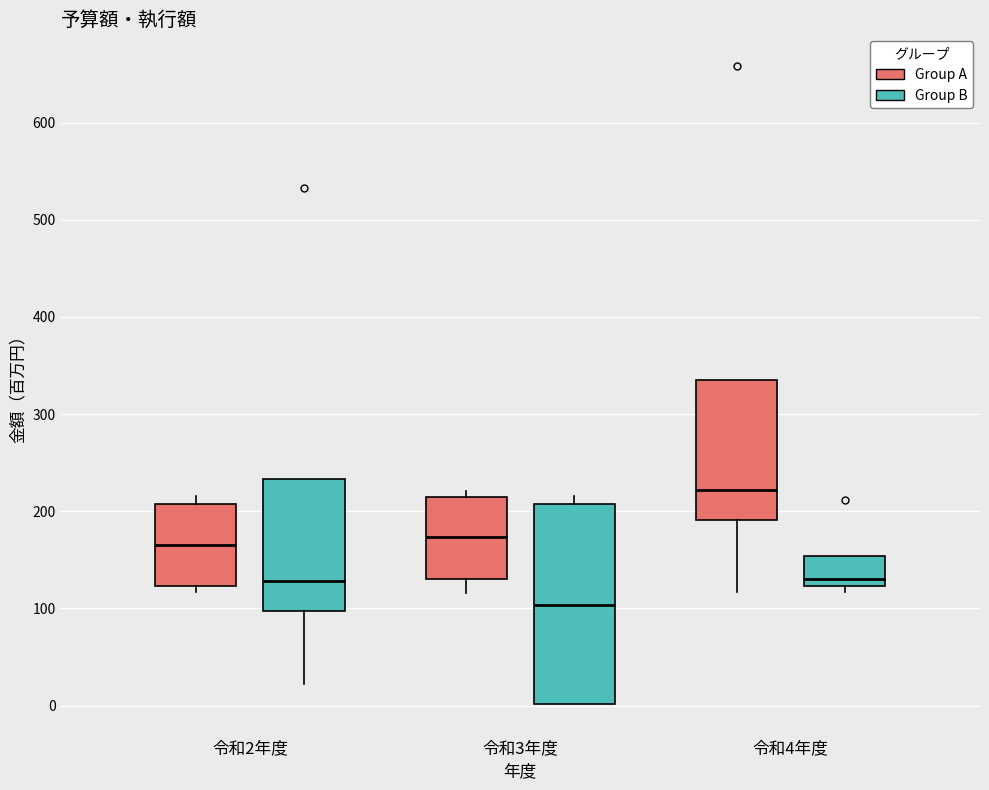

Where is the upper edge of the box for 令和2年度 (Group A) on the y-axis? The values are not printed on the chart, so give them approximately, as read against the axis.

210